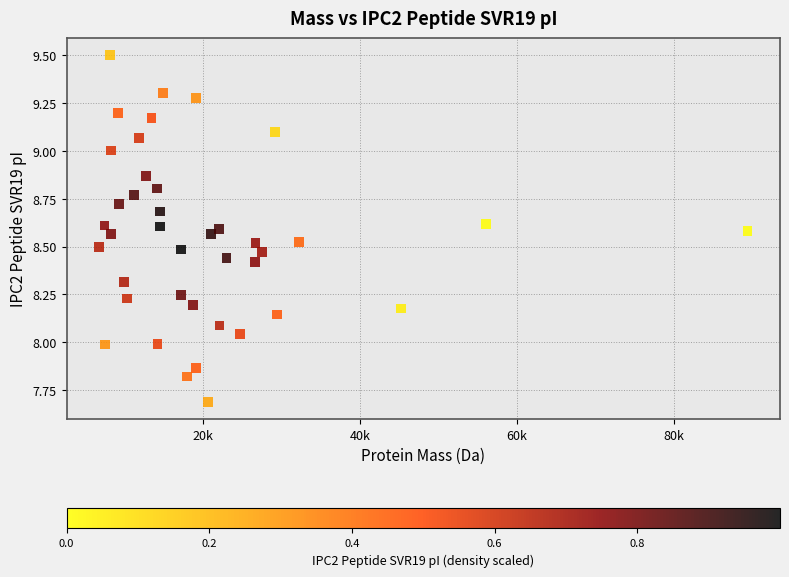

What is the range of Y values (max minus min)?

1.8